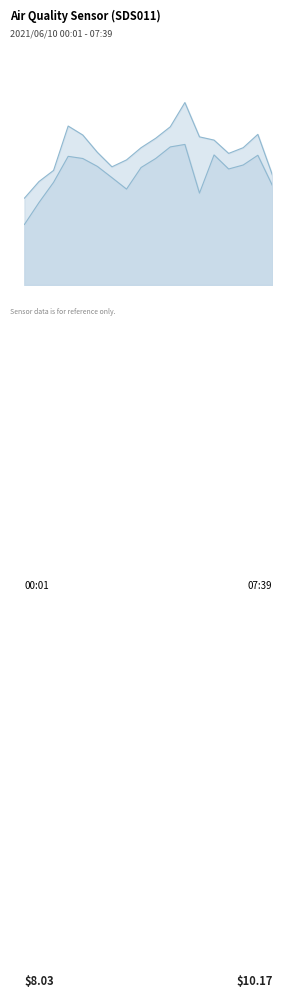

How many series are shown in this chart?

2